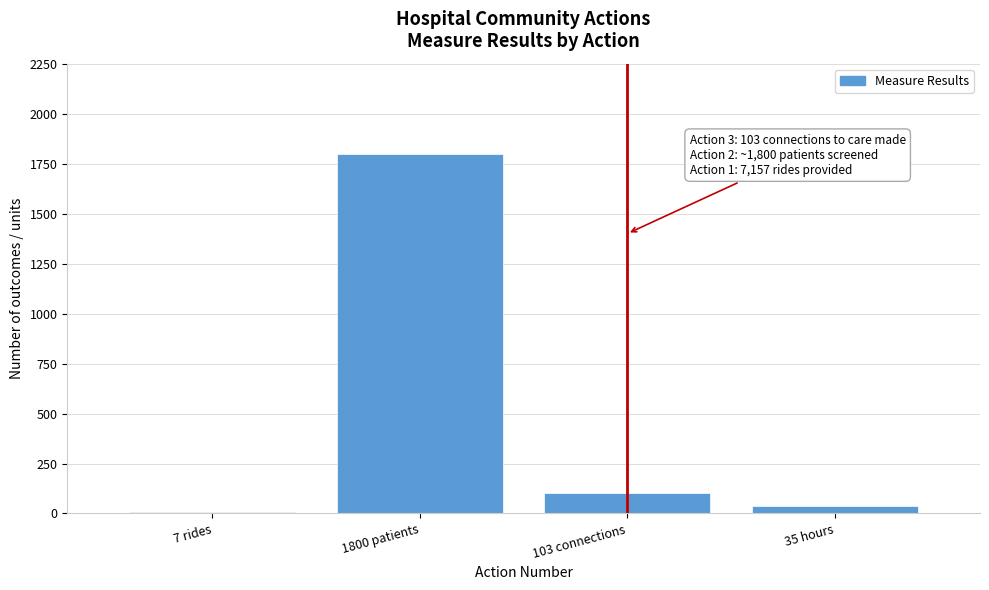

Reading left to right, transcribe all the data shown in this chart.

7 rides=7	1800 patients=1800	103 connections=103	35 hours=35